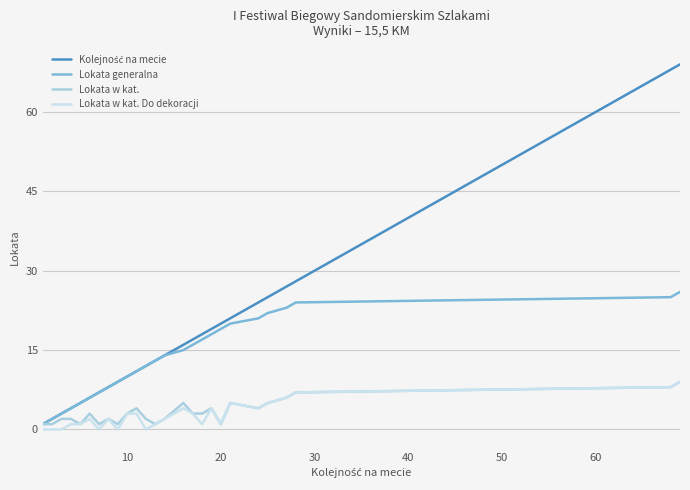

True or false: Kolejność na mecie has more than 1 points higher than both neighbors.

False